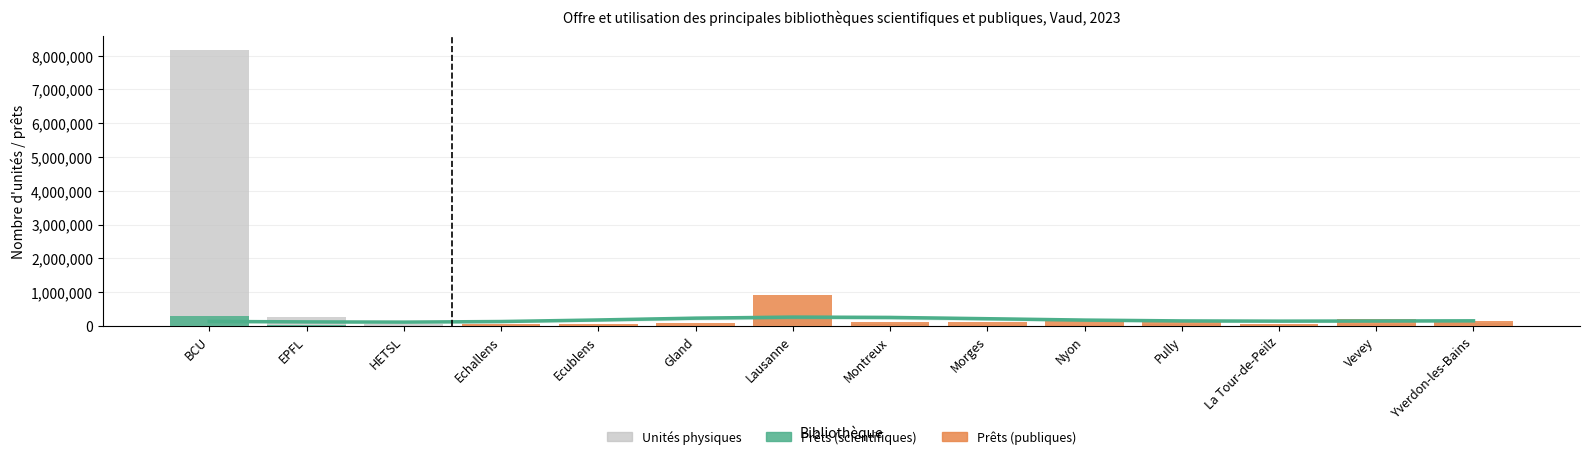

What is the greatest value displayed?

8180374